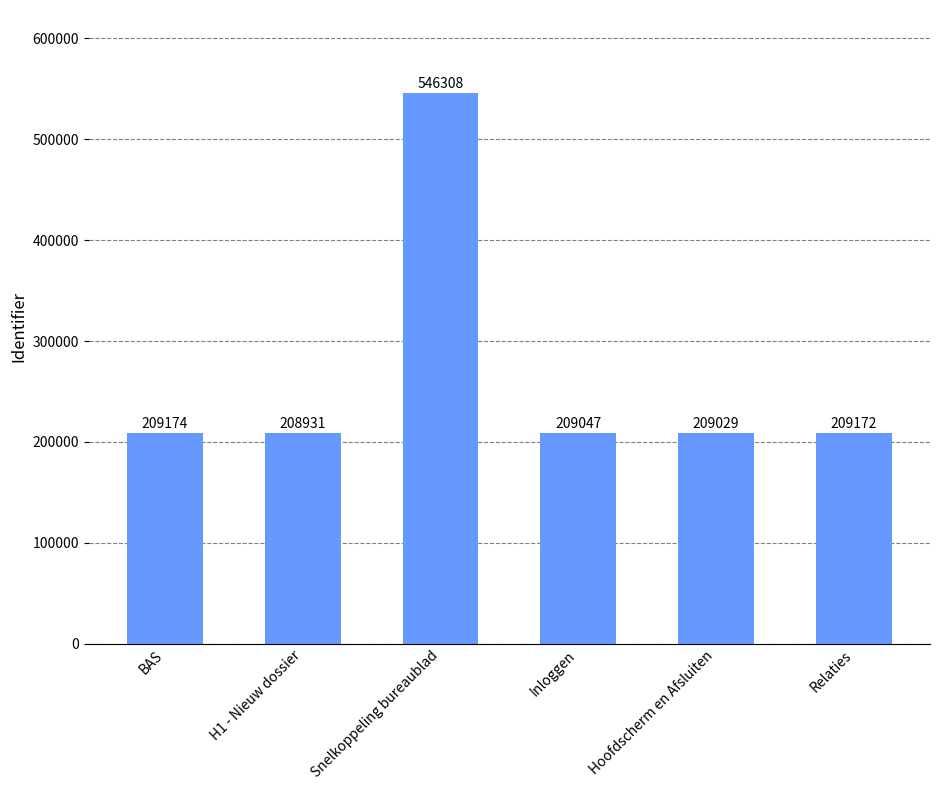

Reading left to right, transcribe all the data shown in this chart.

209174	208931	546308	209047	209029	209172